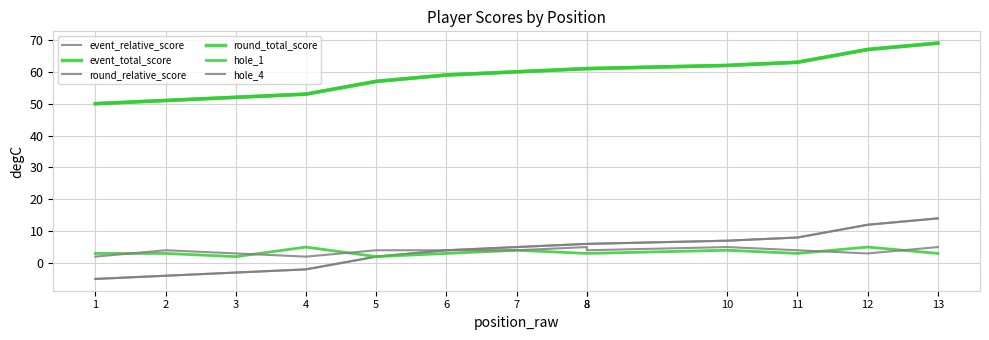

What is the total value across all series at 11?

149